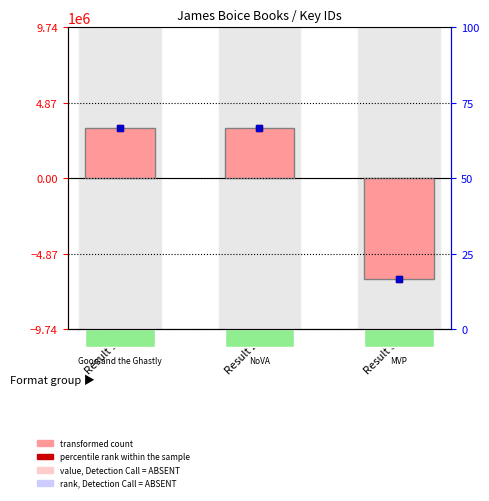

True or false: the data shows 2207196 at Result 2.

False